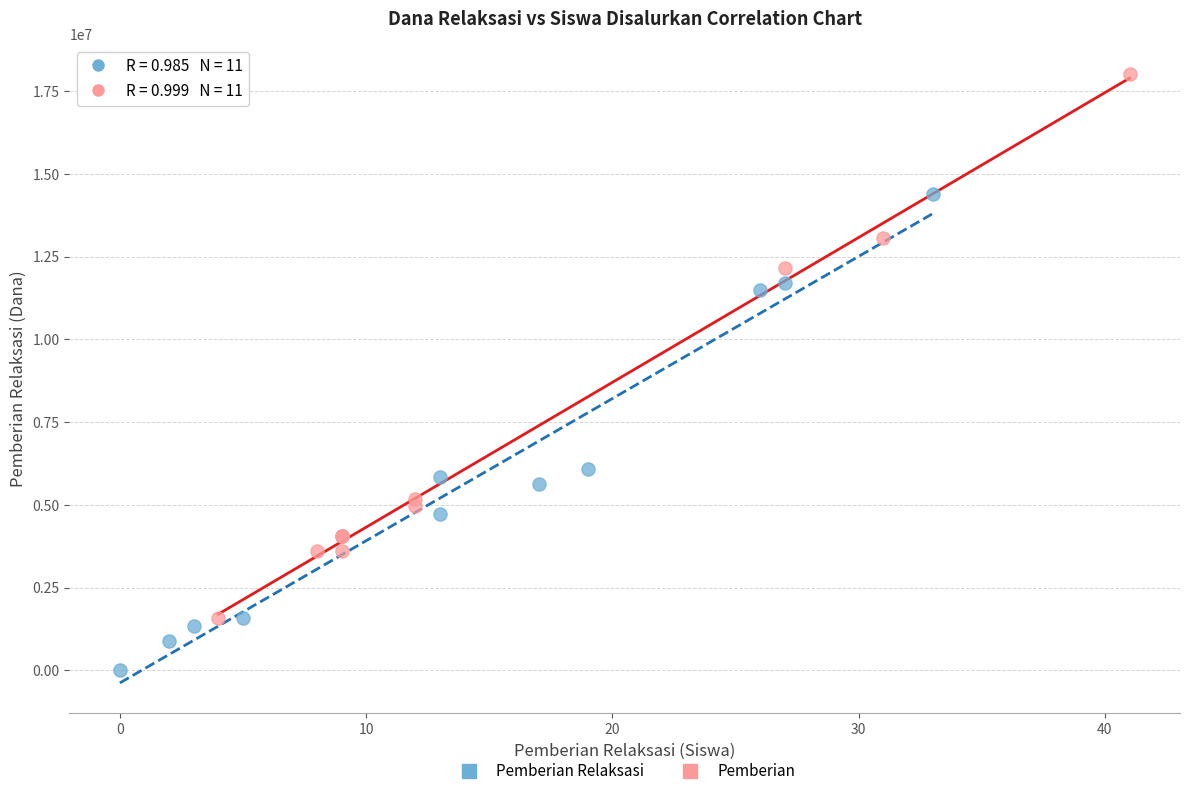

Which series contains the highest Y value?

Pemberian